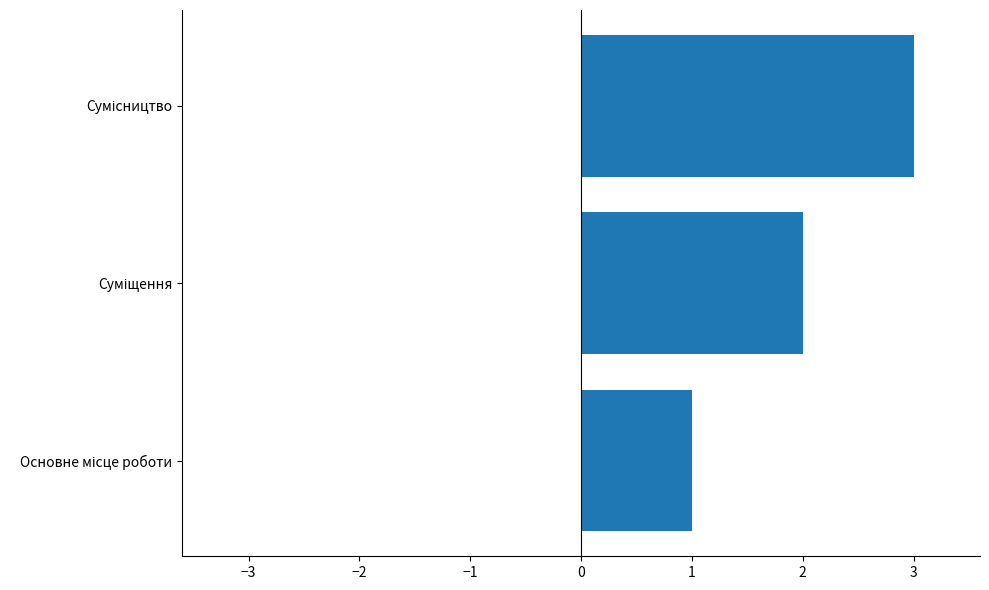

Are the bars grouped side by side (vs. stacked)?

No